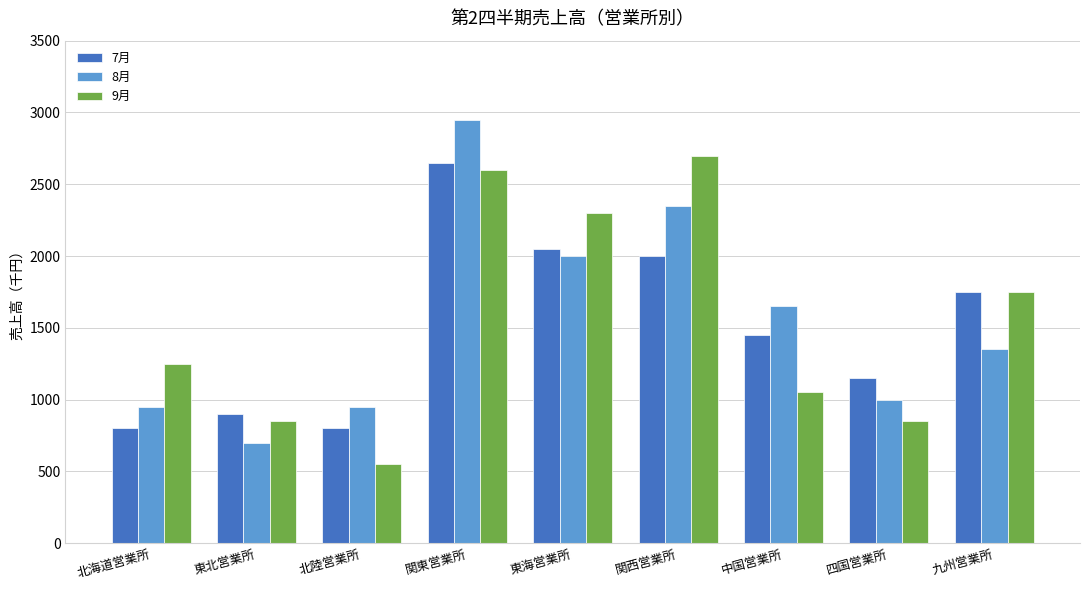

What is the difference between the highest and lowest values at 中国営業所?

600